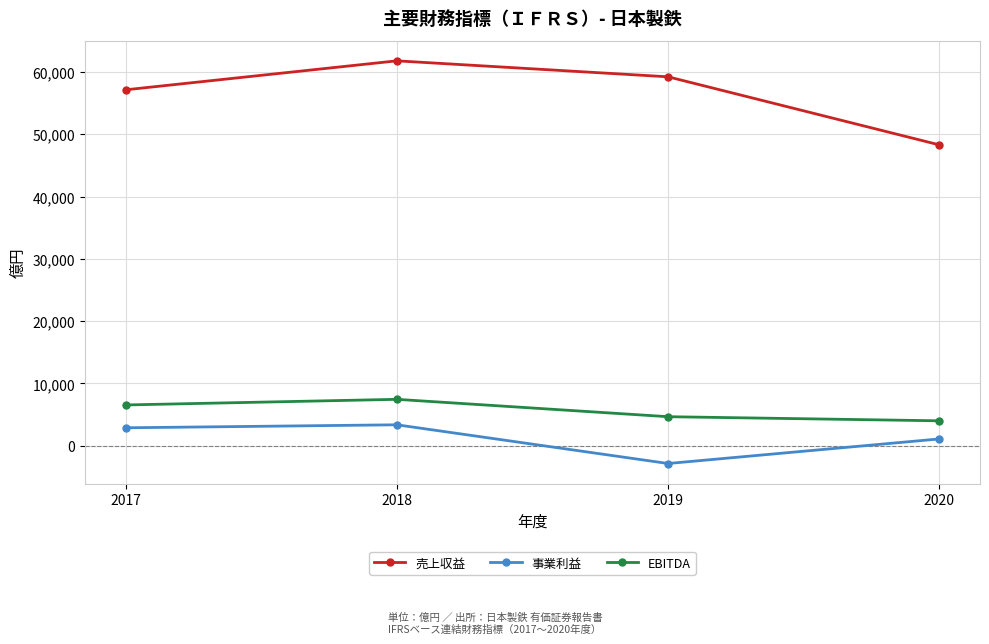

Which category has the lowest value across all series?

2019